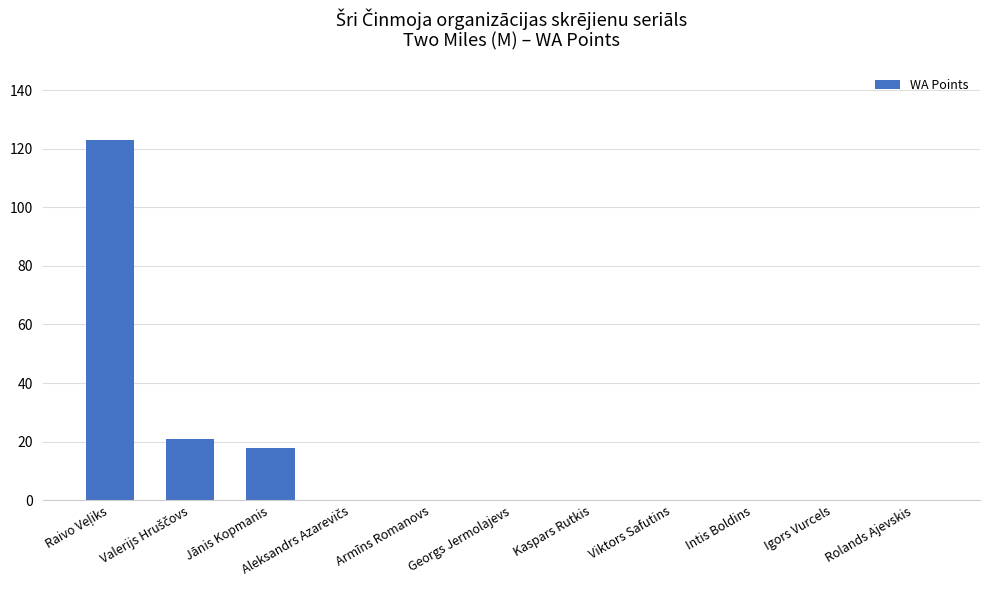

Reading right to left, list all the values displayed in this chart.

0	0	0	0	0	0	0	0	18	21	123